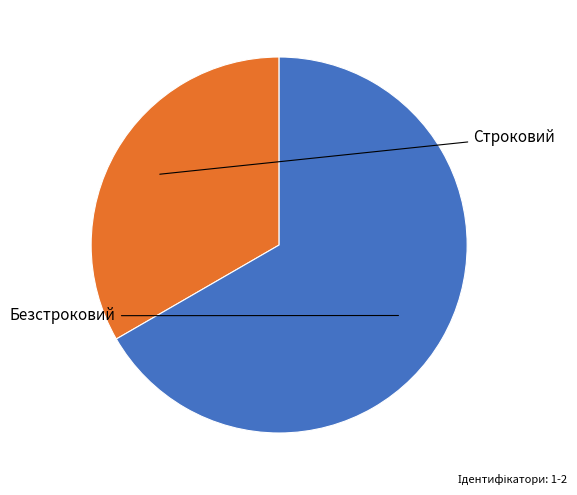

To the nearest percent, what is the combined percentage of Строковий and Безстроковий?

100%